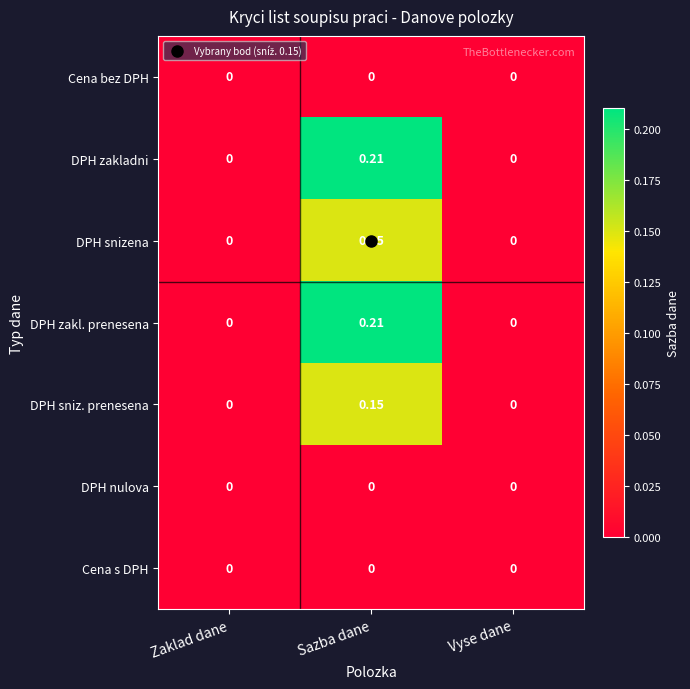

Which label corresponds to the largest value in the chart?

Sazba dane